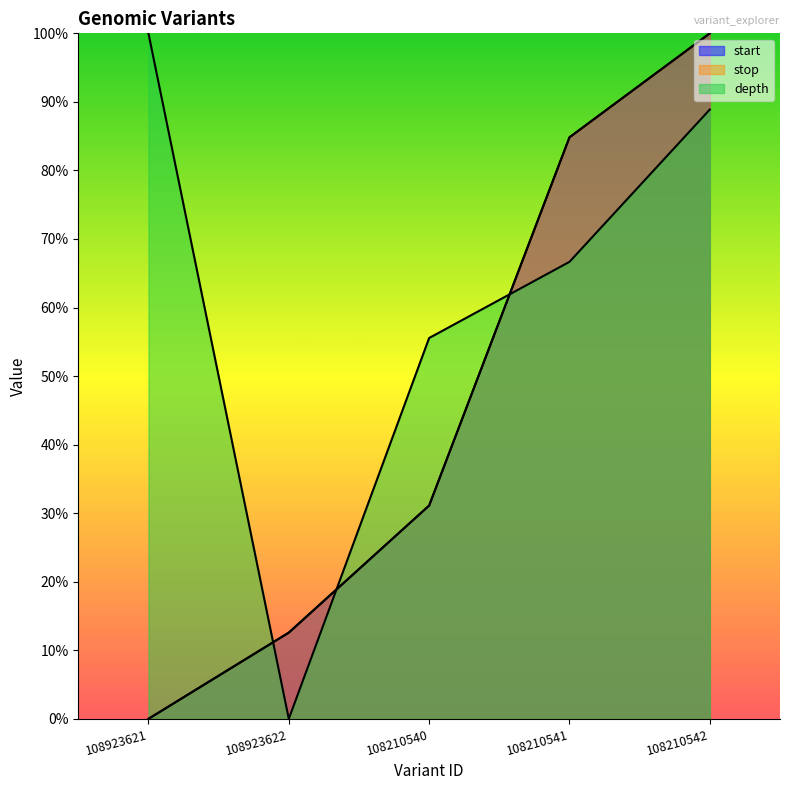

What is the sum of all start values?

2.3